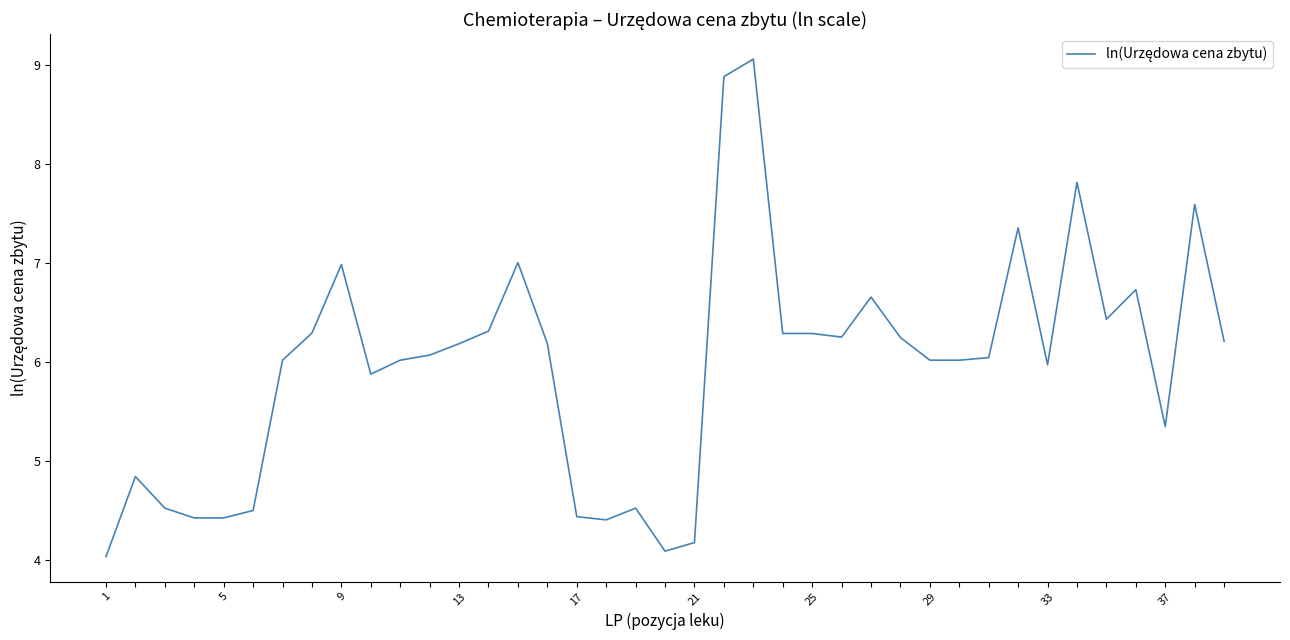

What is the difference between the maximum and minimum values?

5.0